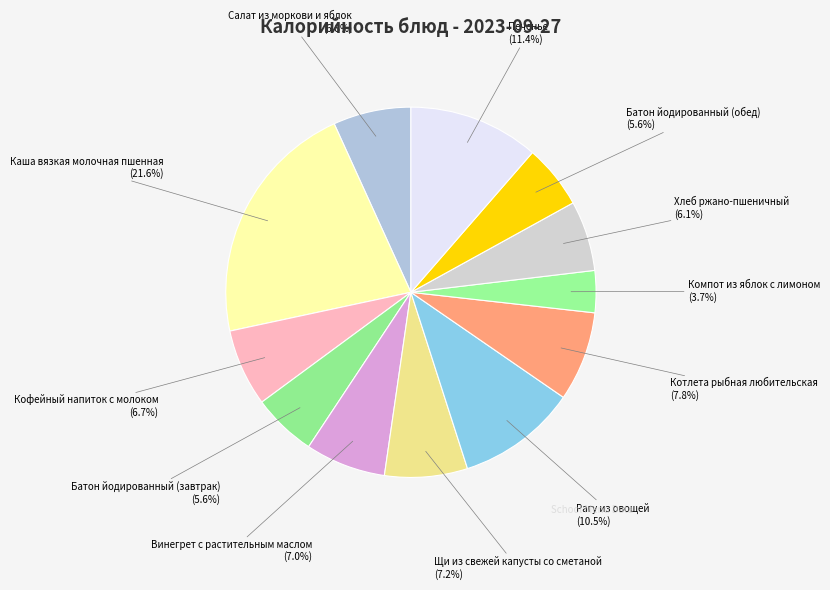

How many segments does this pie chart have?

12